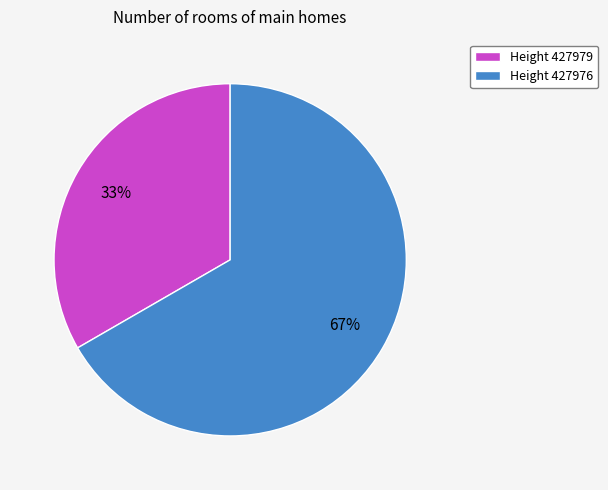

How many slices are in this pie chart?

2